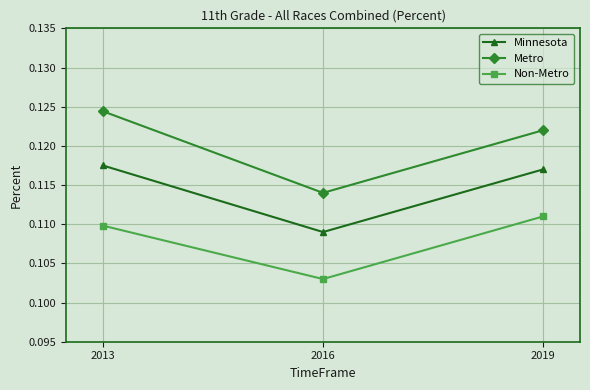

At 2013, list the series in order from largest to smallest.

Metro, Minnesota, Non-Metro